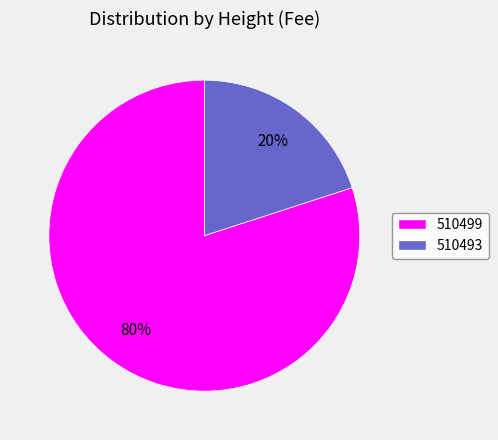

Count the number of slices in the pie.

2